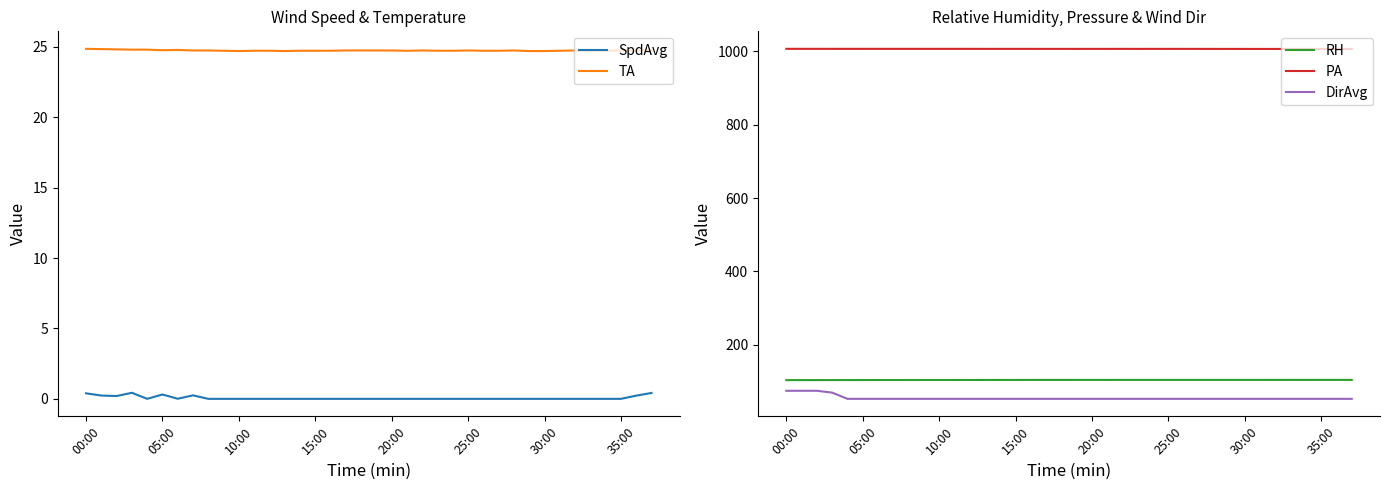

True or false: DirAvg and PA intersect in this chart.

False